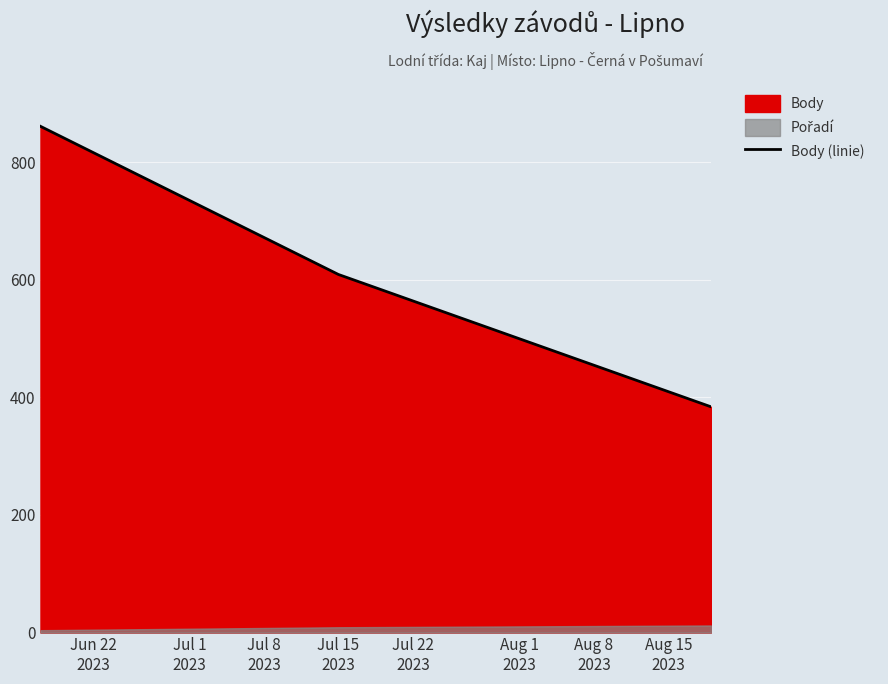

What is the minimum value for Body (linie)?

384